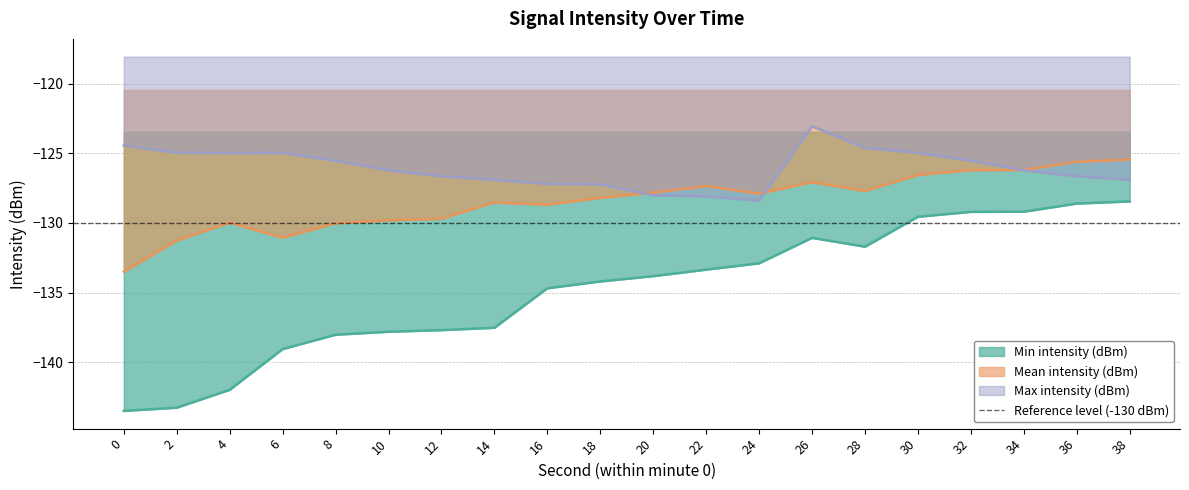

Reading left to right, extract all data points from this chart.

Min intensity (dBm): 0=-143.5	2=-143.3	4=-142.0	6=-139.1	8=-138.0	10=-137.8	12=-137.7	14=-137.5	16=-134.7	18=-134.2	20=-133.8	22=-133.4	24=-132.9	26=-131.1	28=-131.7	30=-129.6	32=-129.2	34=-129.2	36=-128.6	38=-128.5
Mean intensity (dBm): 0=-133.5	2=-131.3	4=-130.0	6=-131.1	8=-130.0	10=-129.8	12=-129.7	14=-128.5	16=-128.7	18=-128.2	20=-127.8	22=-127.4	24=-127.9	26=-127.1	28=-127.7	30=-126.6	32=-126.2	34=-126.2	36=-125.6	38=-125.5
Max intensity (dBm): 0=-124.4	2=-125.0	4=-125.0	6=-125.0	8=-125.5	10=-126.2	12=-126.7	14=-126.9	16=-127.2	18=-127.2	20=-128.0	22=-128.1	24=-128.4	26=-123.1	28=-124.6	30=-125.0	32=-125.5	34=-126.2	36=-126.7	38=-126.9